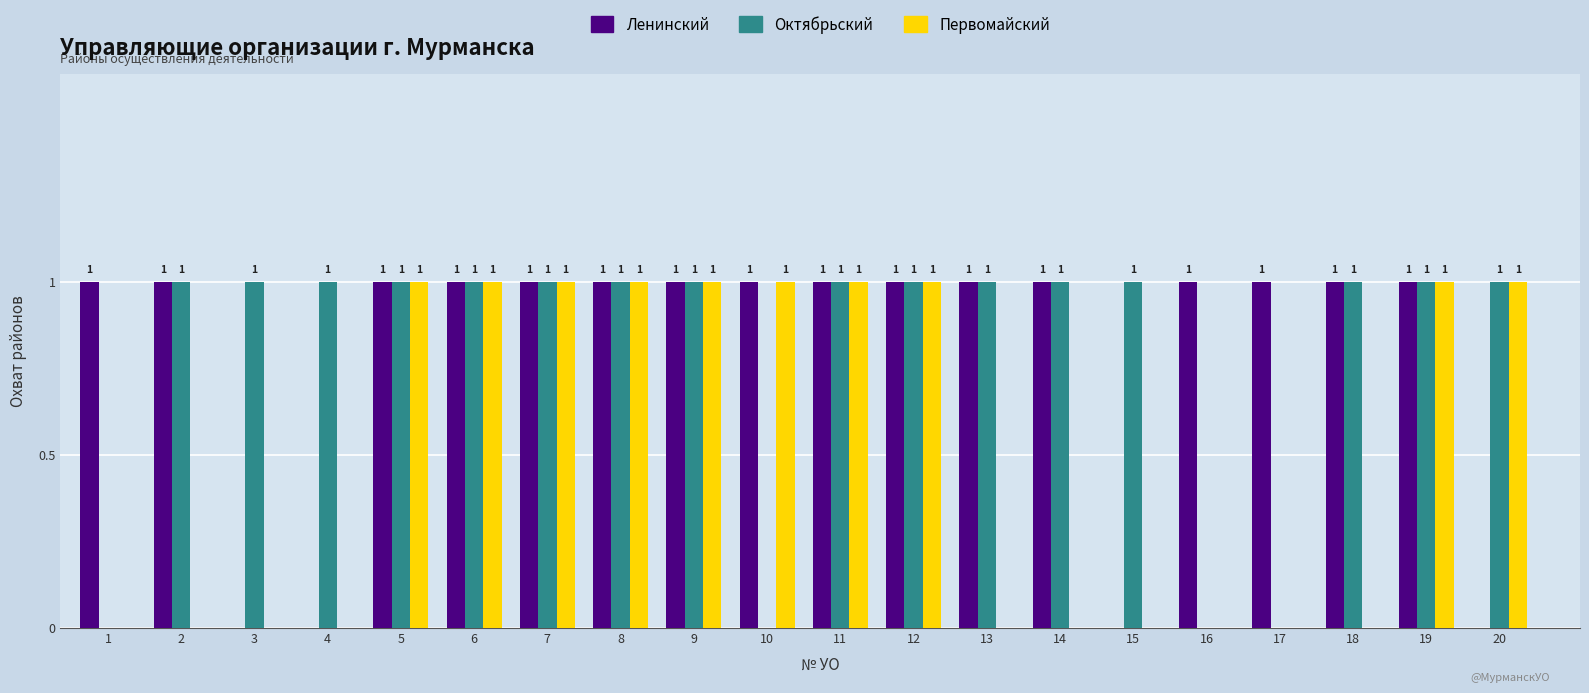

How many Первомайский values are between 0 and 1?

20